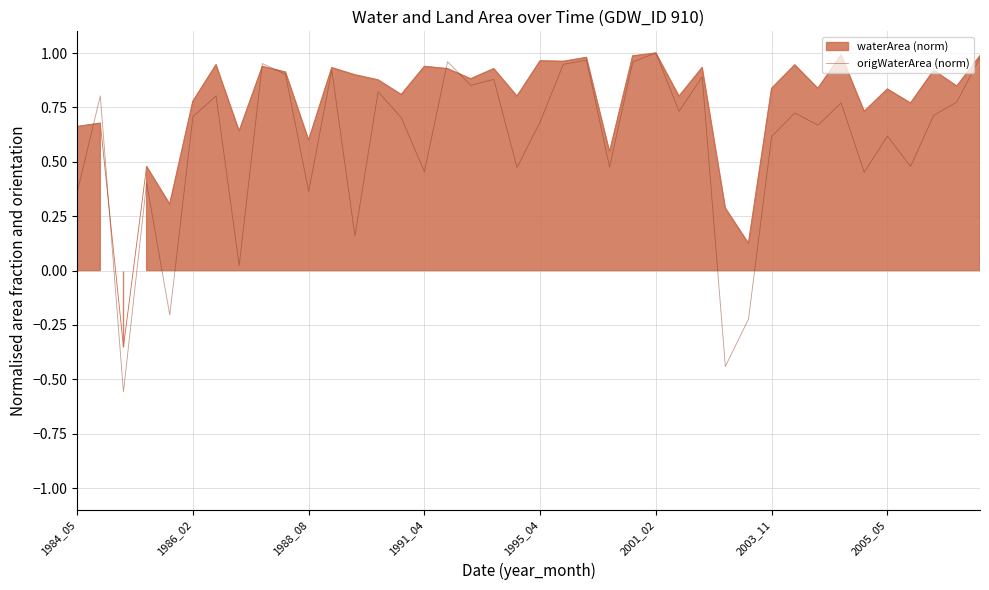

Is it true that origWaterArea (norm) equals 0.7 at 1995_04?

True